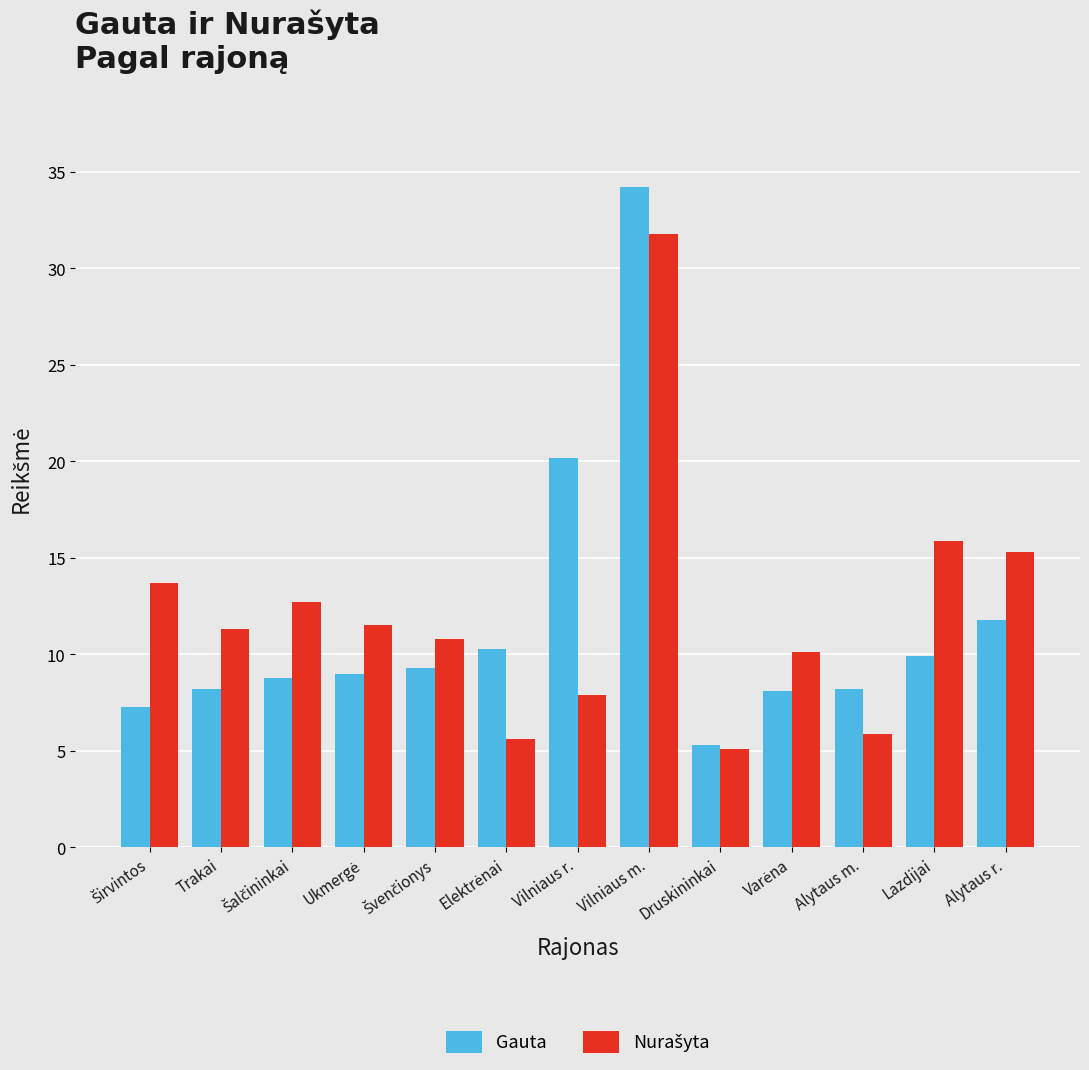

True or false: Gauta has a value of 20.2 at Vilniaus r..

True